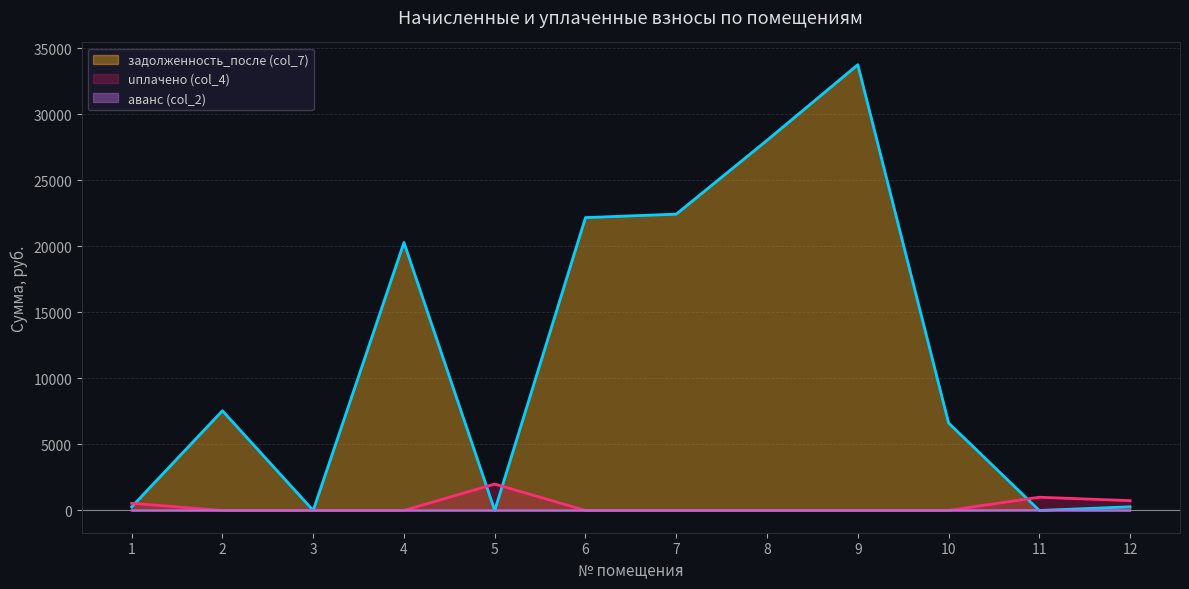

At which category is the sum across all series the highest?

9